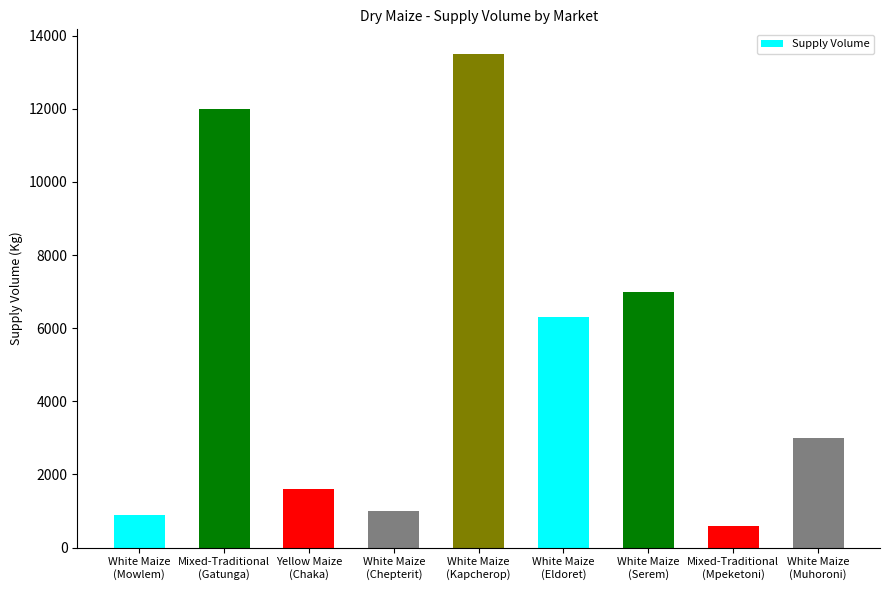

What is the approximate value at Mixed-Traditional
(Gatunga)?

12000